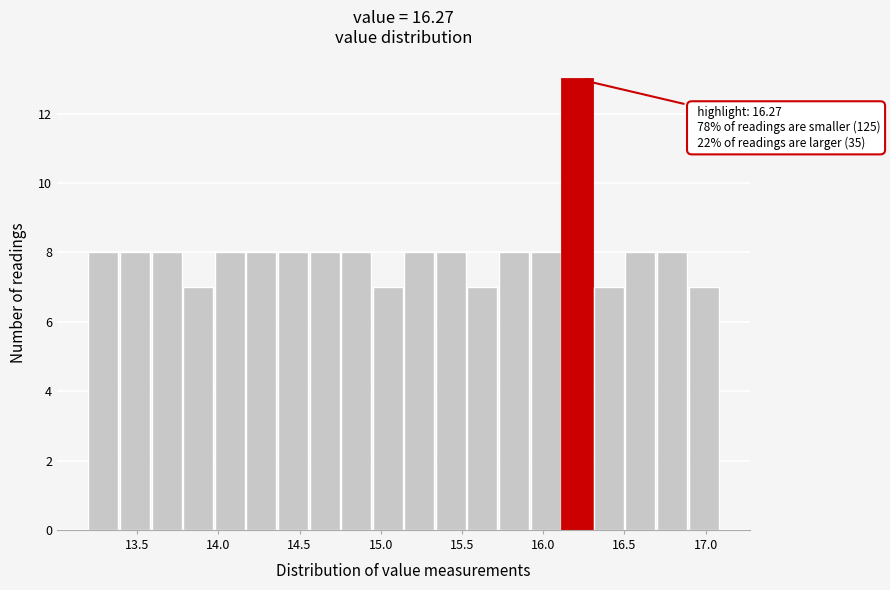

Read against the x-axis, roughly where is the centre of the tallest bar?

16.20